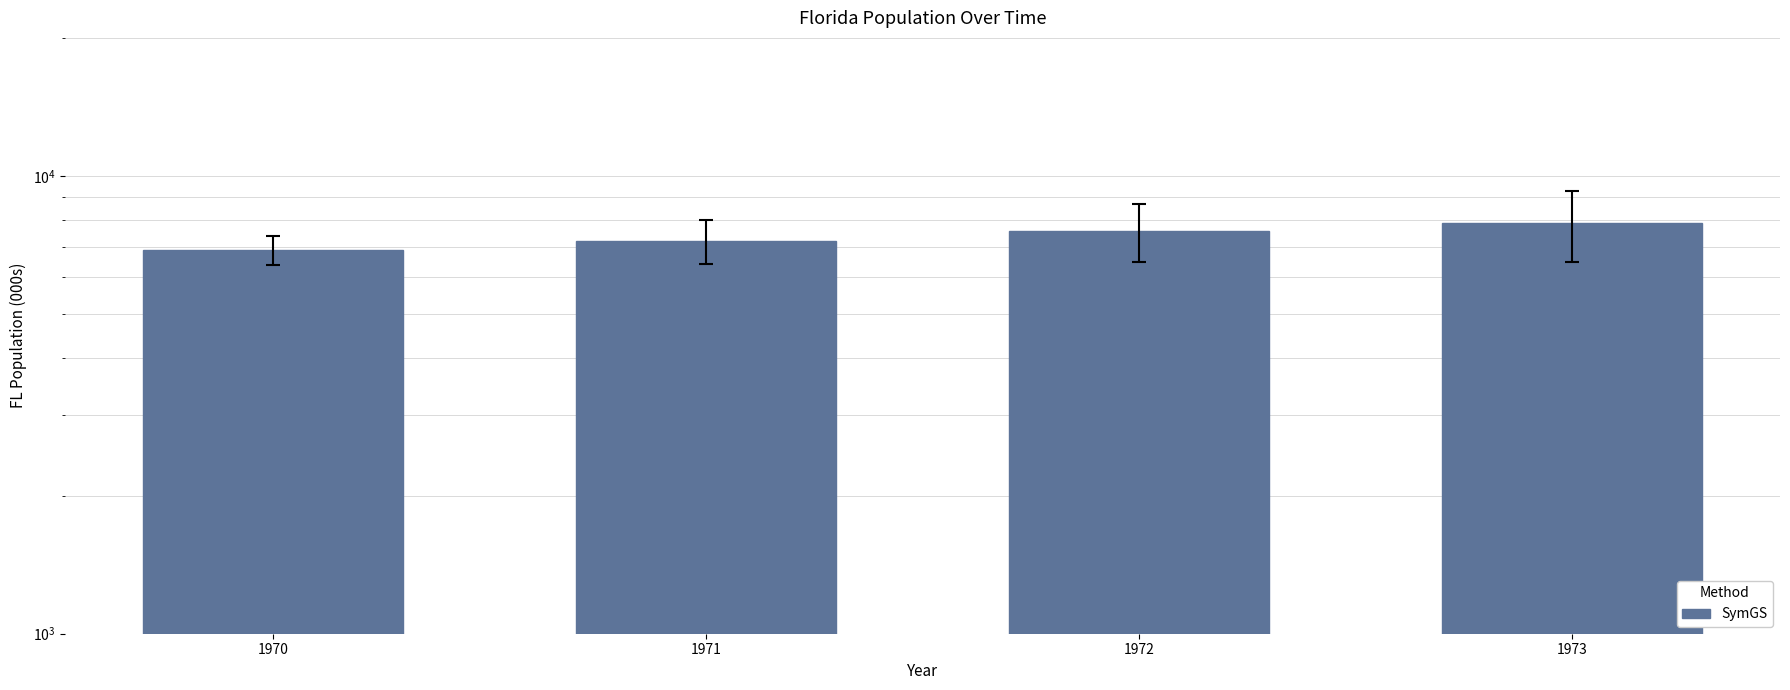

How many values are below 7574?

2